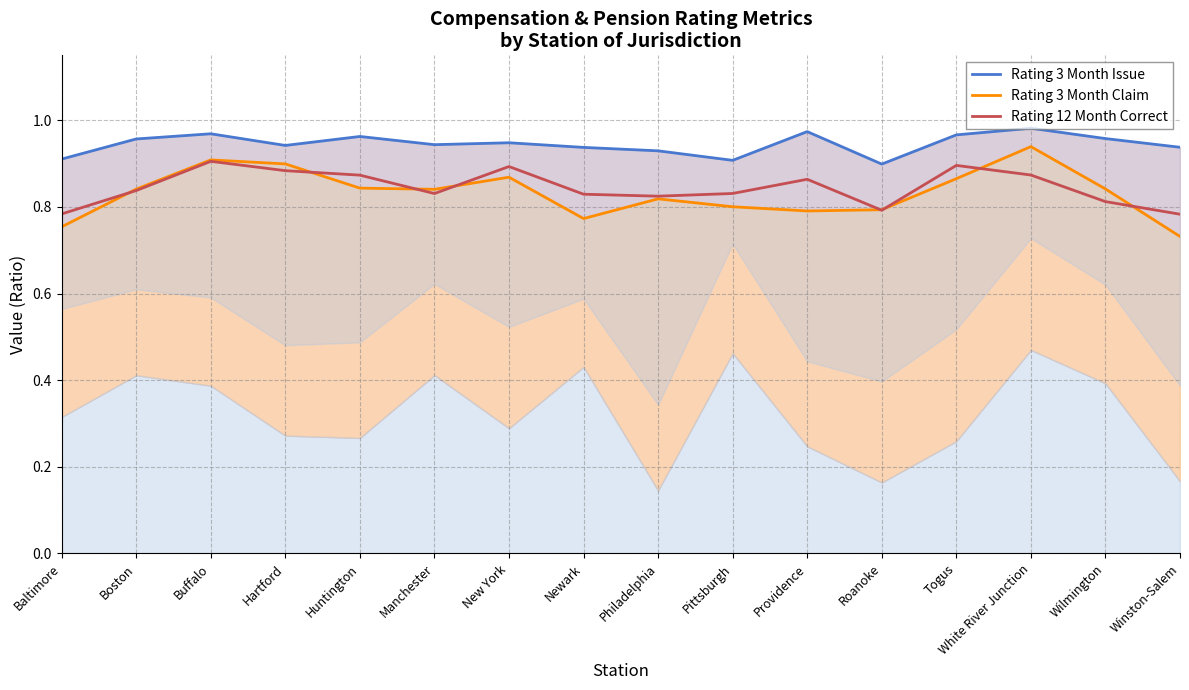

List the labels in order of Rating 3 Month Claim value, smallest first.

Winston-Salem, Baltimore, Newark, Providence, Roanoke, Pittsburgh, Philadelphia, Manchester, Boston, Wilmington, Huntington, Togus, New York, Hartford, Buffalo, White River Junction